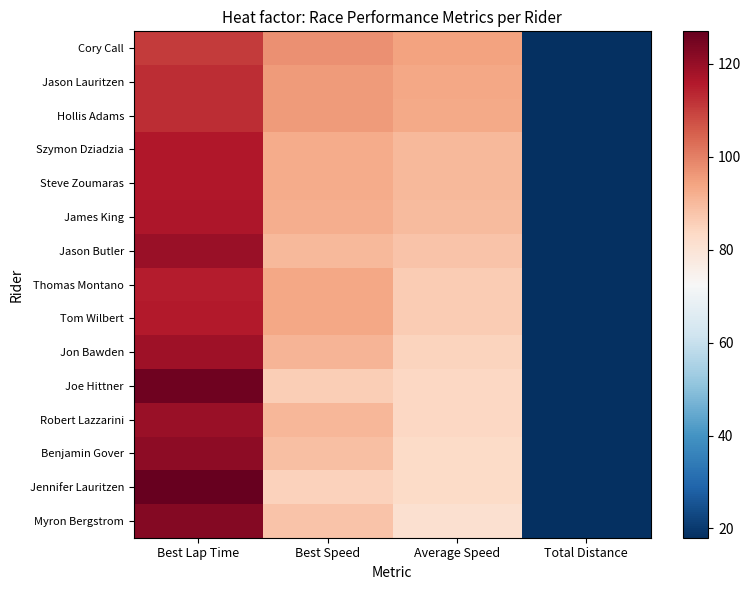

Reading left to right, what are all the values shown in this chart?

Cory Call: Best Lap Time=110.6	Best Speed=97.6	Average Speed=94.6	Total Distance=18.0
Jason Lauritzen: Best Lap Time=112.6	Best Speed=95.9	Average Speed=93.5	Total Distance=18.0
Hollis Adams: Best Lap Time=112.7	Best Speed=95.8	Average Speed=93.2	Total Distance=18.0
Szymon Dziadzia: Best Lap Time=116.2	Best Speed=92.9	Average Speed=90.2	Total Distance=18.0
Steve Zoumaras: Best Lap Time=116.3	Best Speed=92.9	Average Speed=90.2	Total Distance=18.0
James King: Best Lap Time=116.8	Best Speed=92.5	Average Speed=89.6	Total Distance=18.0
Jason Butler: Best Lap Time=119.6	Best Speed=90.3	Average Speed=87.9	Total Distance=18.0
Thomas Montano: Best Lap Time=115.5	Best Speed=93.5	Average Speed=86.5	Total Distance=18.0
Tom Wilbert: Best Lap Time=115.6	Best Speed=93.4	Average Speed=86.5	Total Distance=18.0
Jon Bawden: Best Lap Time=118.7	Best Speed=91.0	Average Speed=84.8	Total Distance=18.0
Joe Hittner: Best Lap Time=125.4	Best Speed=86.1	Average Speed=84.0	Total Distance=18.0
Robert Lazzarini: Best Lap Time=119.4	Best Speed=90.5	Average Speed=83.8	Total Distance=18.0
Benjamin Gover: Best Lap Time=121.2	Best Speed=89.1	Average Speed=82.9	Total Distance=18.0
Jennifer Lauritzen: Best Lap Time=127.0	Best Speed=85.0	Average Speed=82.8	Total Distance=18.0
Myron Bergstrom: Best Lap Time=122.5	Best Speed=88.1	Average Speed=81.3	Total Distance=18.0